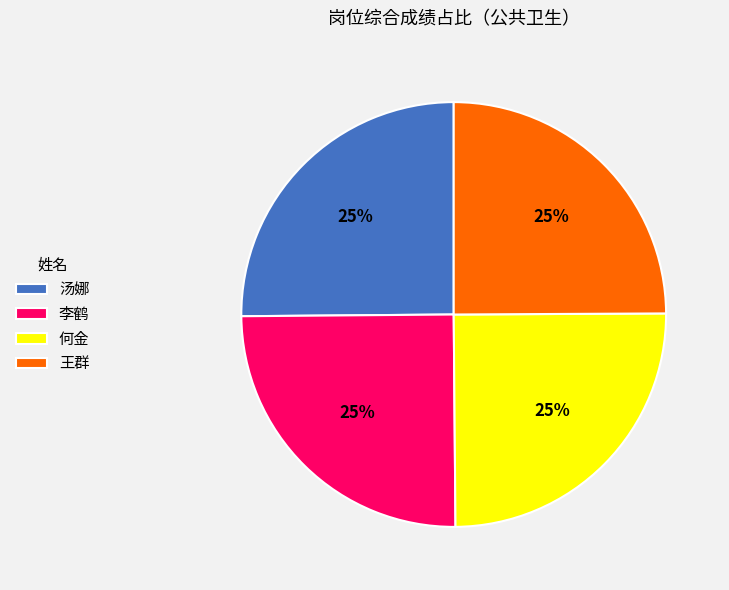

What is the ratio of the value at 王群 to the value at 何金?

1.0